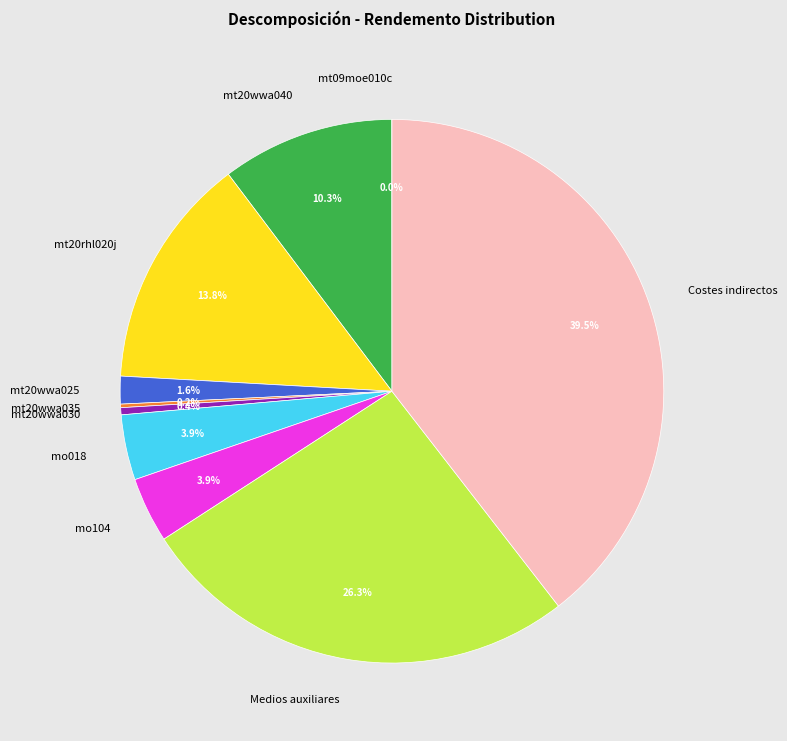

What is the total percentage of mt20rhl020j and mt20wwa030?

14.2%